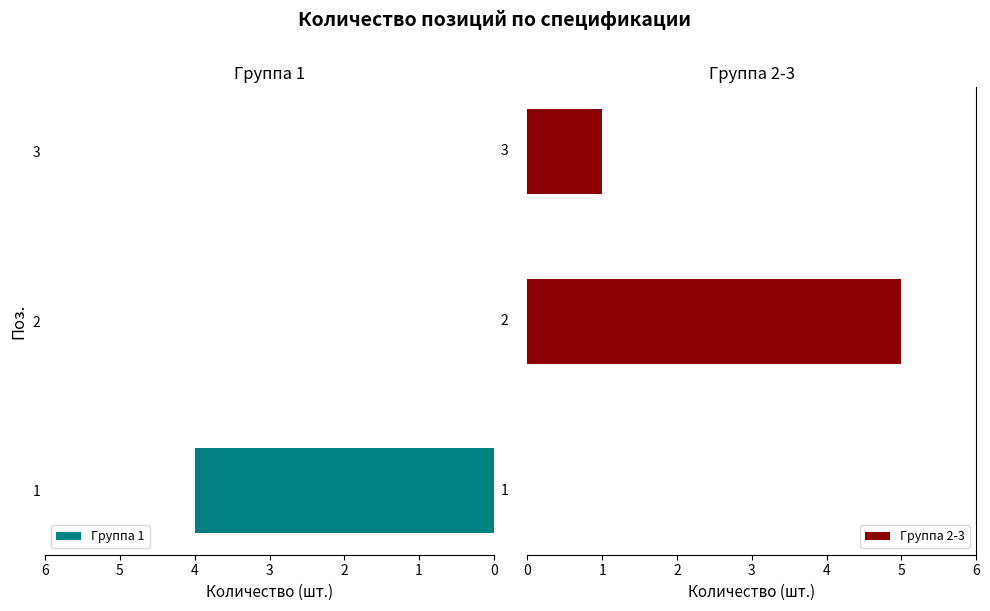

What is the sum of the Группа 1 values at 1 and 3?

4